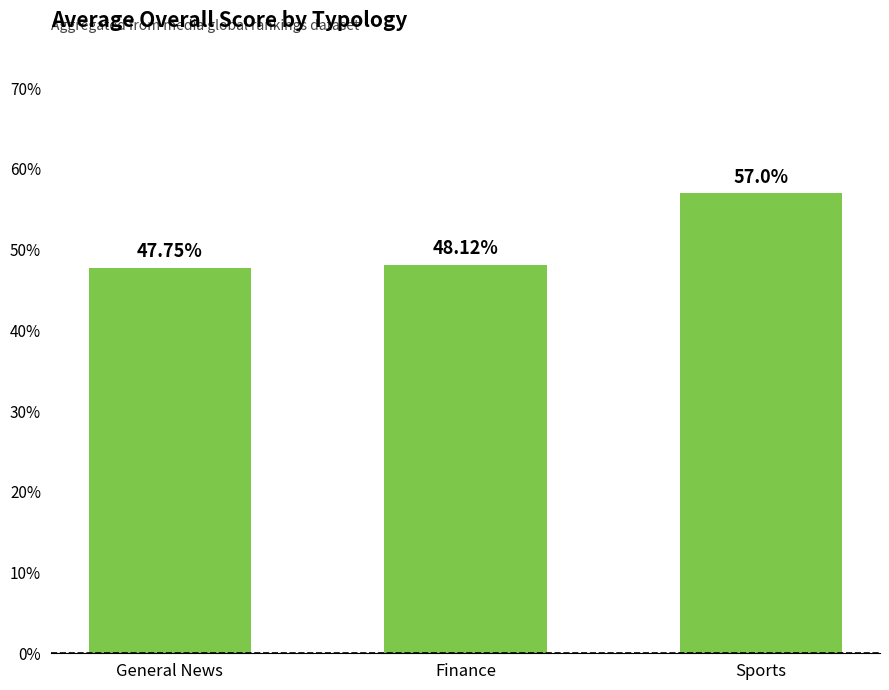

What position from the left is Finance?

2